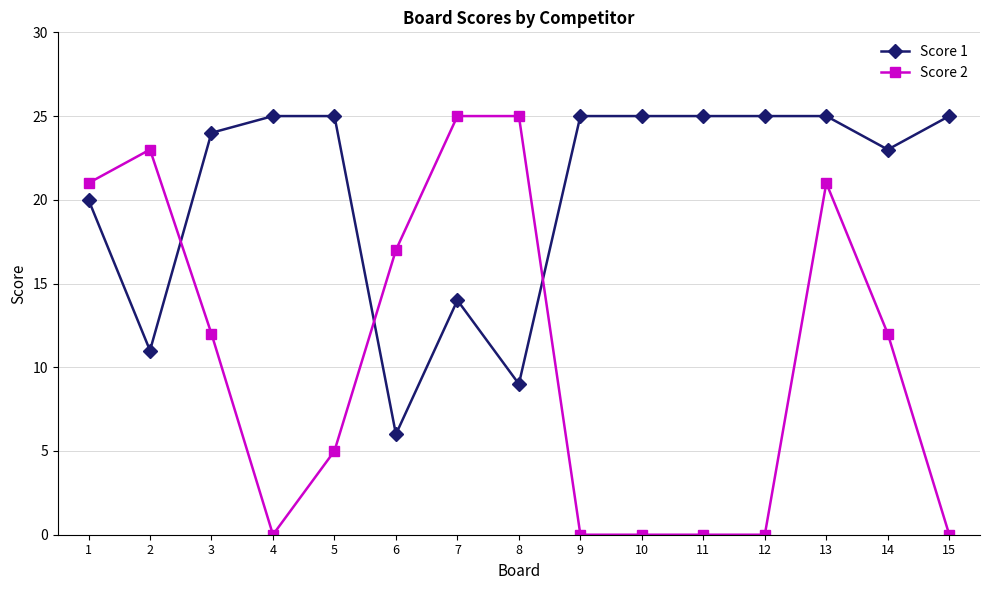

What is the difference between the Score 2 values at 9 and 1?

21